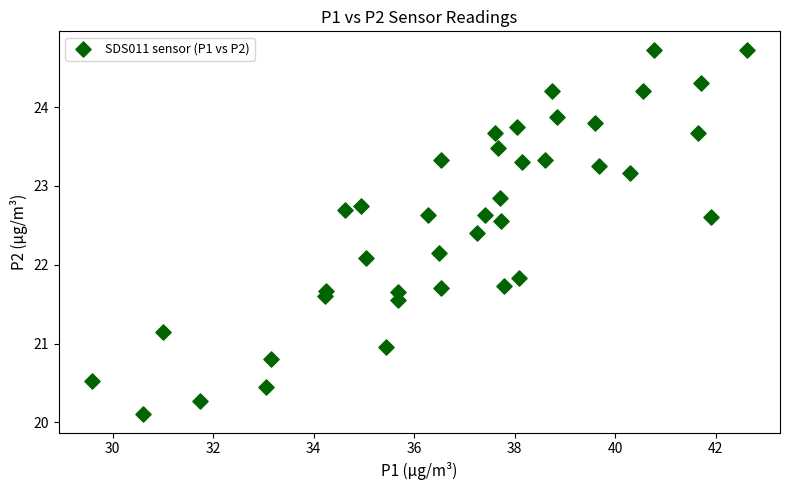

What Y value in the scatter plot is closest to 22?

22.1